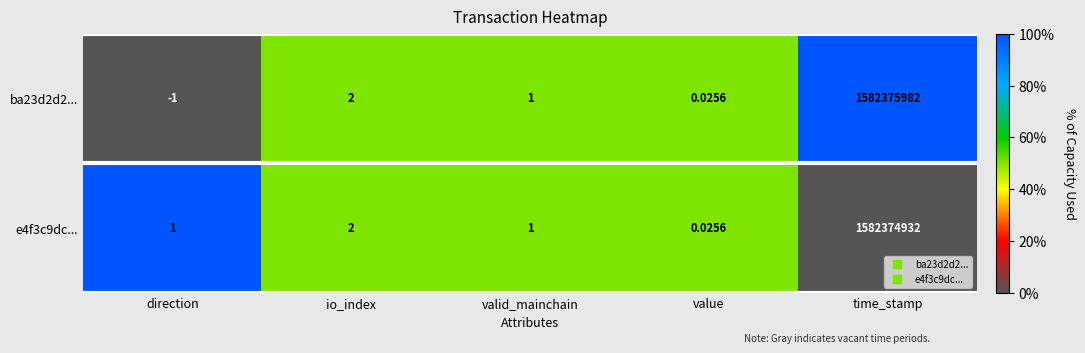

At how many categories does at least one series exceed 0?

5